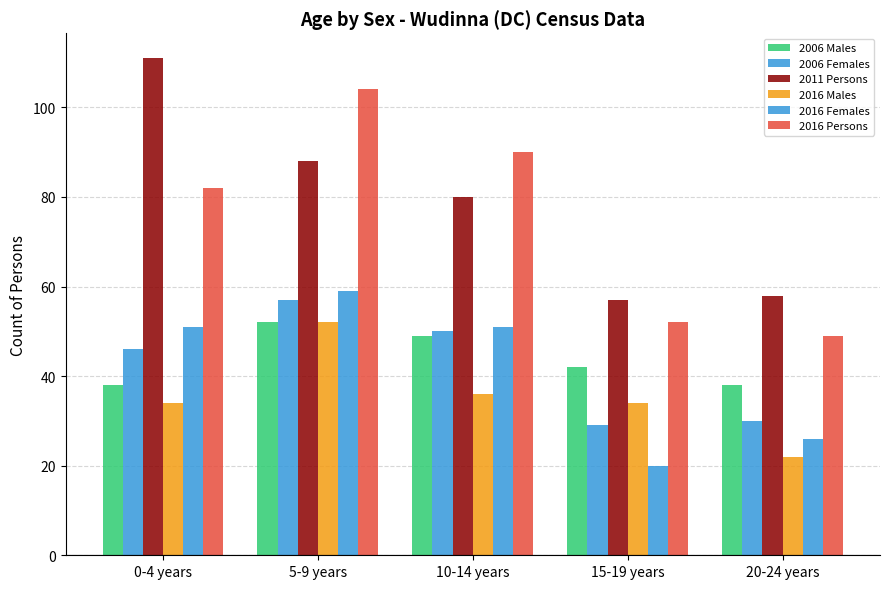

How many data points does each series have?

5